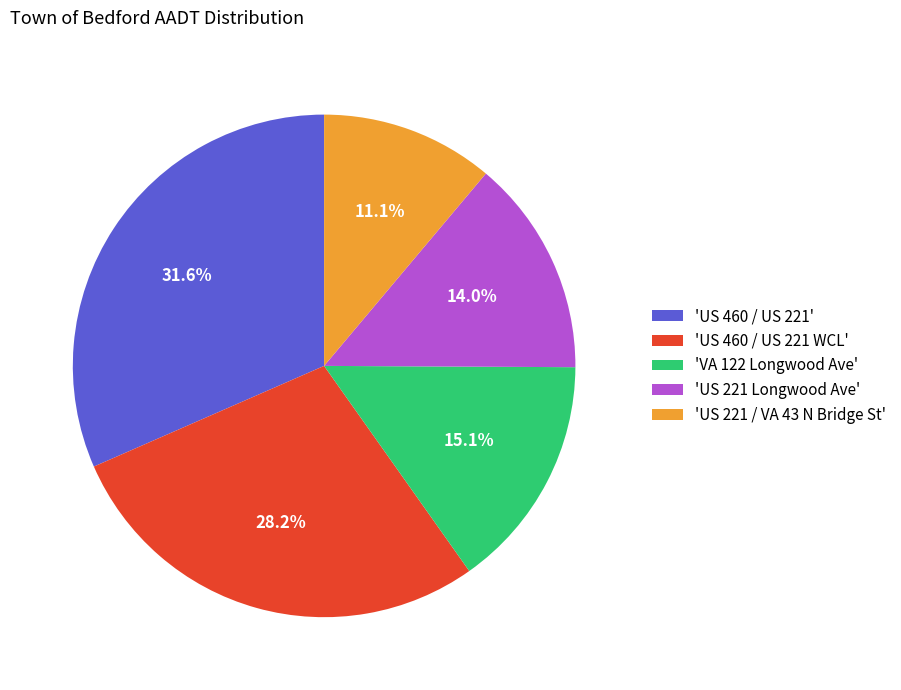

Approximately how many times larger is the value at 'US 460 / US 221' compared to 'US 221 Longwood Ave'?

2.3